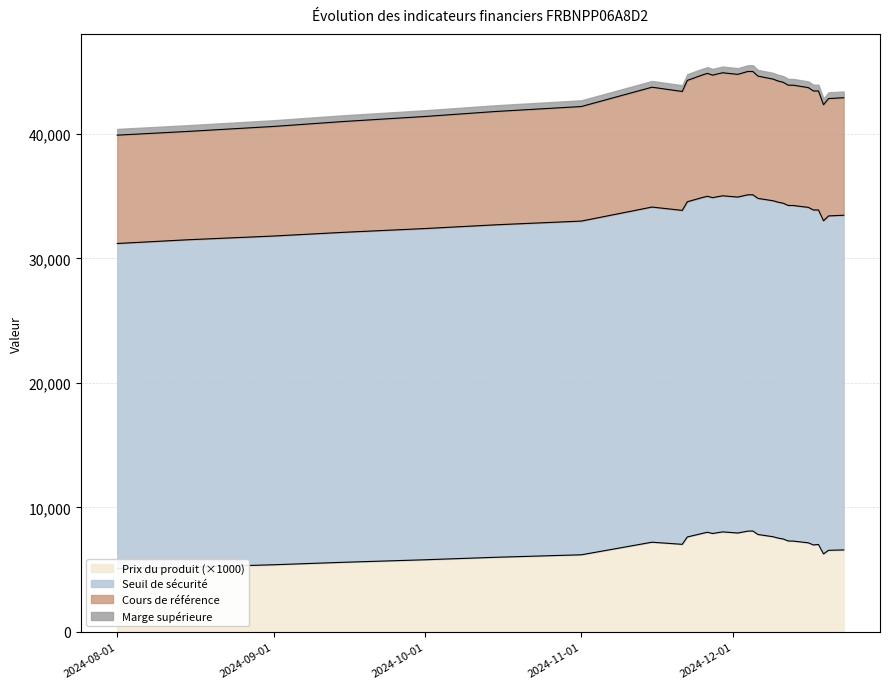

In Cours de référence, how many points are higher than both neighbors (excluding endpoints)?

3